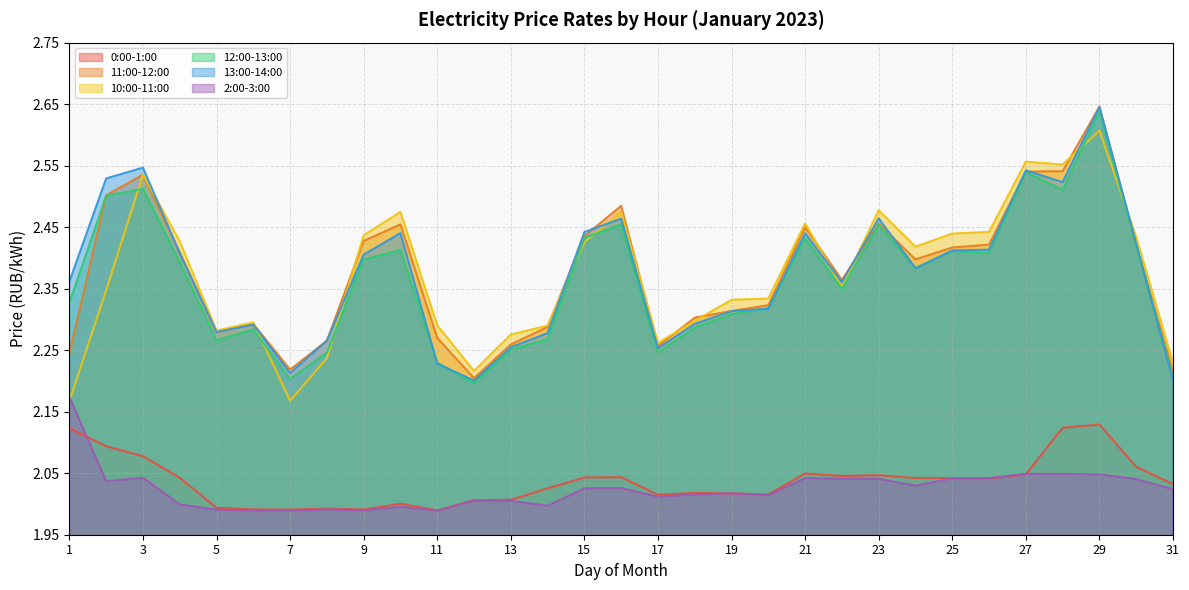

The 12:00-13:00 series shows 3.8 at 15. True or false?

False